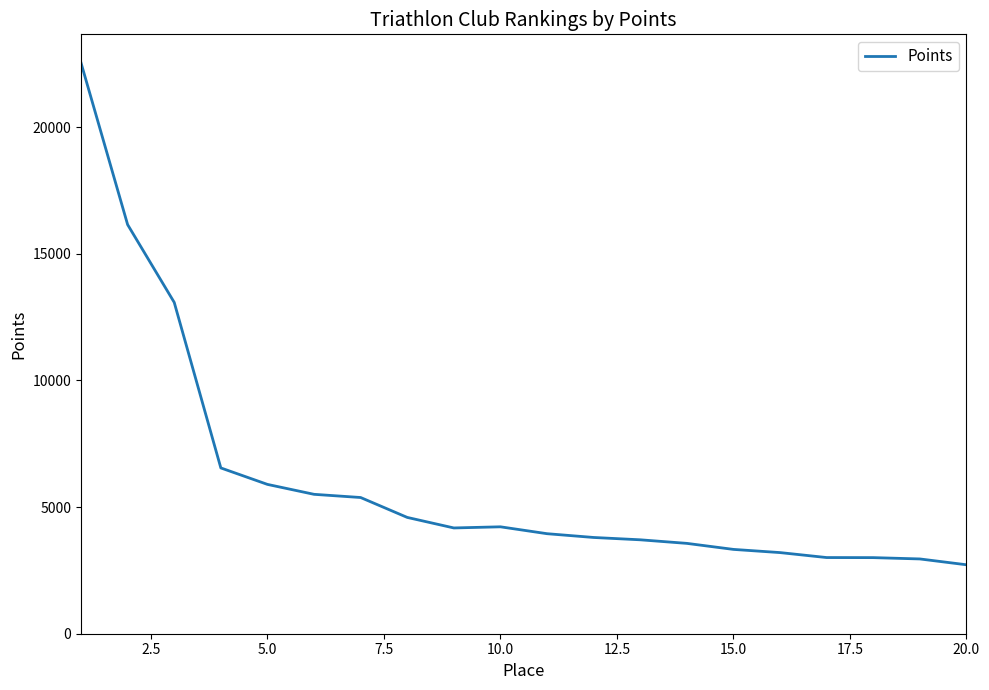

What is the difference between the maximum and minimum values?

19820